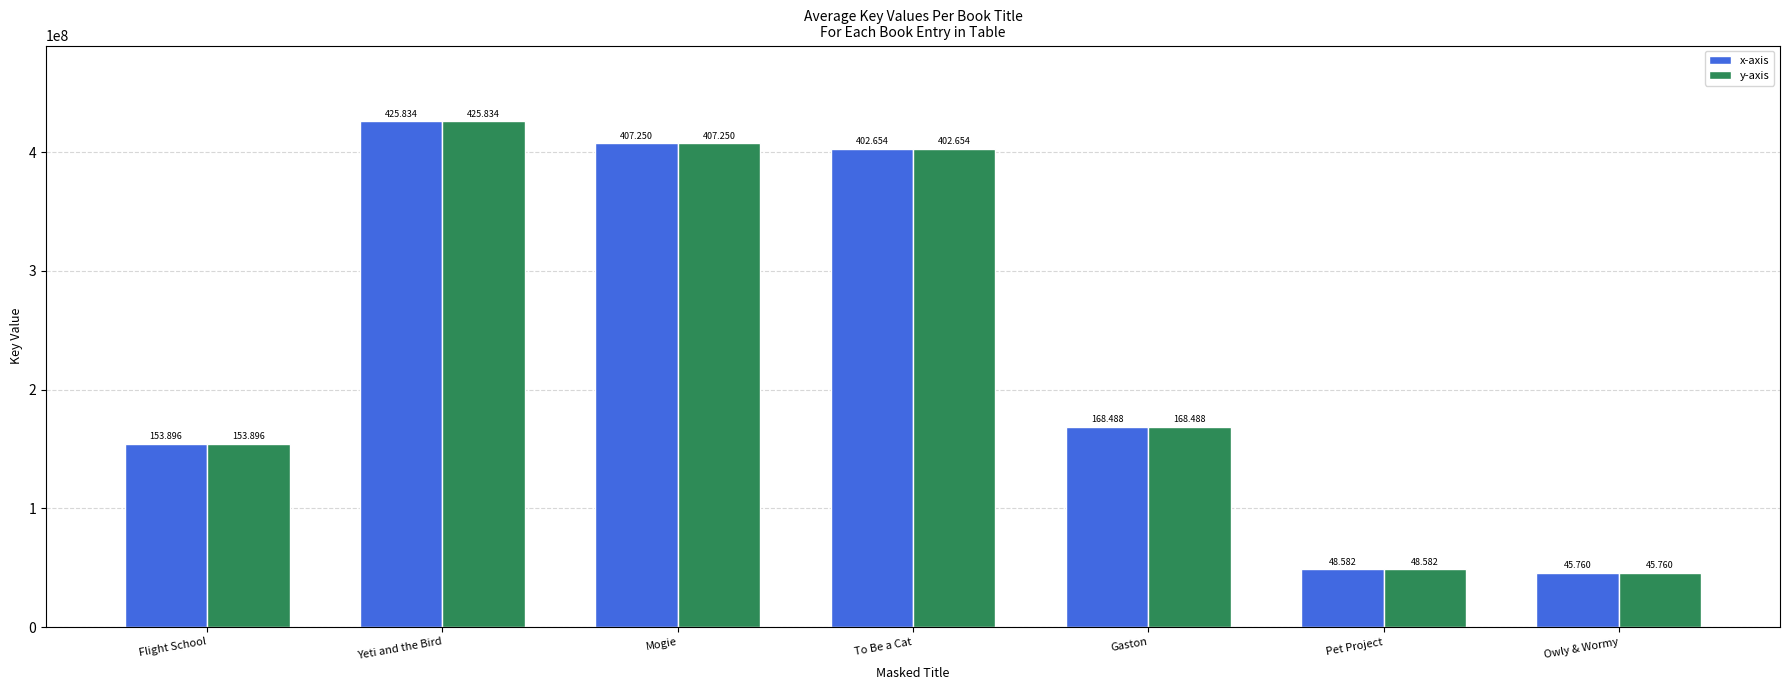

Rank the series at To Be a Cat from highest to lowest value.

x-axis, y-axis